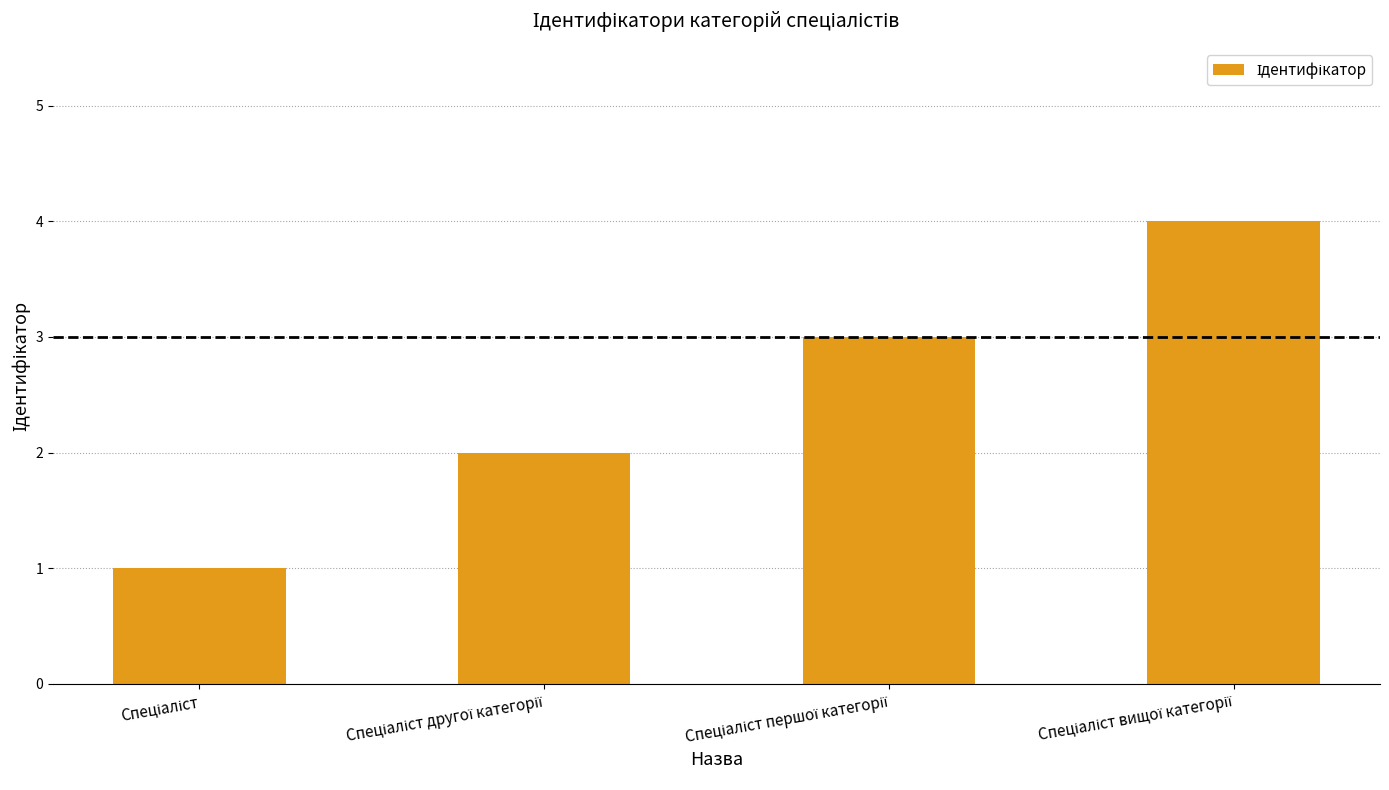

What is the sum of all values?

10